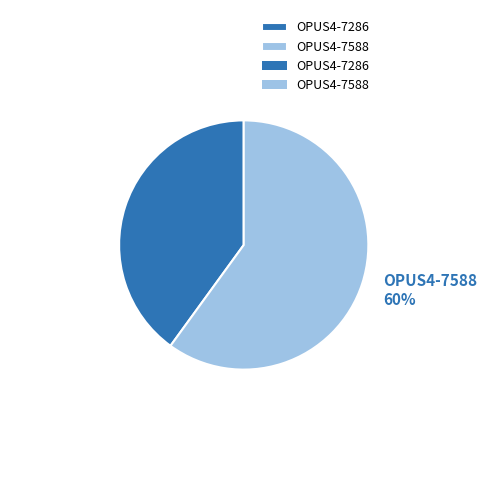

To the nearest percent, what is the combined percentage of OPUS4-7286 and OPUS4-7588?

100%